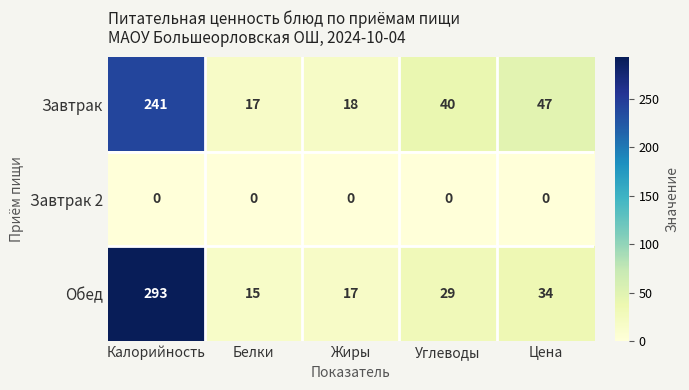

At which label does Завтрак first exceed 40?

Калорийность